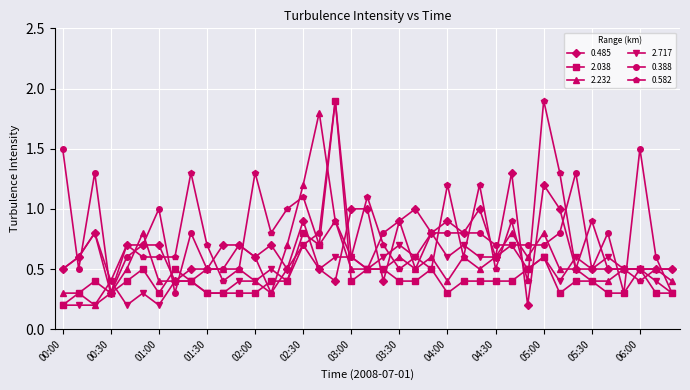

What is the value of the 2.232 point at the 12th from the left?

0.5